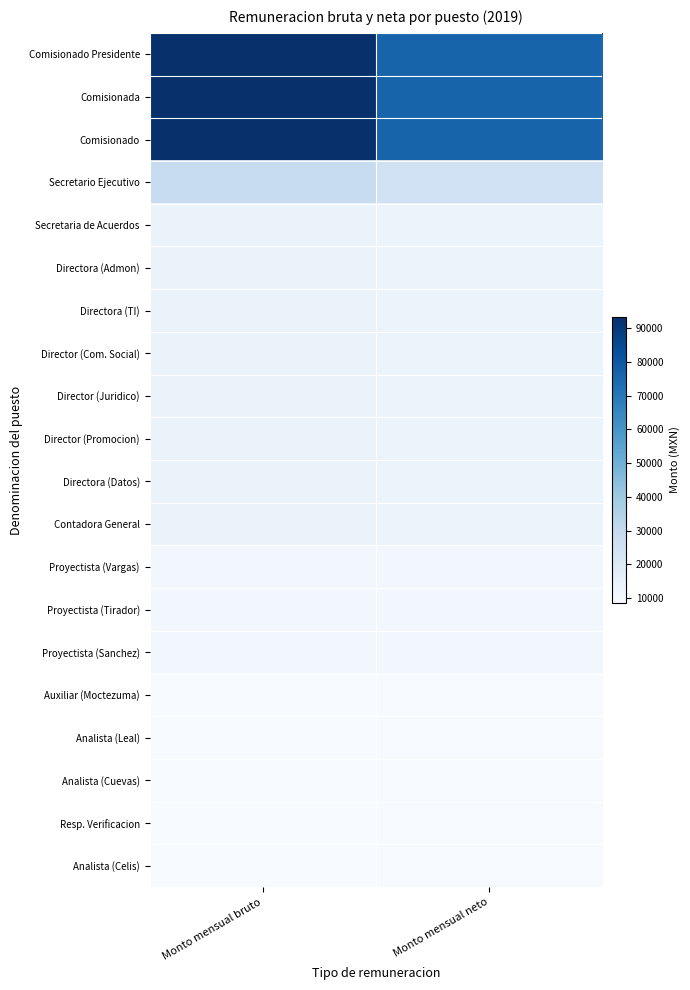

Reading left to right, transcribe all the data shown in this chart.

Comisionado Presidente: Monto mensual bruto=93349.8	Monto mensual neto=76411.2
Comisionada: Monto mensual bruto=93349.8	Monto mensual neto=76411.2
Comisionado: Monto mensual bruto=93349.8	Monto mensual neto=76411.2
Secretario Ejecutivo: Monto mensual bruto=28983.0	Monto mensual neto=25483.9
Secretaria de Acuerdos: Monto mensual bruto=13874.7	Monto mensual neto=13534.7
Directora (Admon): Monto mensual bruto=13874.7	Monto mensual neto=13534.7
Directora (TI): Monto mensual bruto=13874.7	Monto mensual neto=13534.7
Director (Com. Social): Monto mensual bruto=13874.7	Monto mensual neto=13534.7
Director (Juridico): Monto mensual bruto=13874.7	Monto mensual neto=13534.7
Director (Promocion): Monto mensual bruto=13874.7	Monto mensual neto=13534.7
Directora (Datos): Monto mensual bruto=13874.7	Monto mensual neto=13534.7
Contadora General: Monto mensual bruto=13874.7	Monto mensual neto=13534.7
Proyectista (Vargas): Monto mensual bruto=10922.7	Monto mensual neto=11090.9
Proyectista (Tirador): Monto mensual bruto=10922.7	Monto mensual neto=11090.9
Proyectista (Sanchez): Monto mensual bruto=10922.7	Monto mensual neto=11090.9
Auxiliar (Moctezuma): Monto mensual bruto=8542.8	Monto mensual neto=9003.8
Analista (Leal): Monto mensual bruto=8542.8	Monto mensual neto=9003.8
Analista (Cuevas): Monto mensual bruto=8542.8	Monto mensual neto=9003.8
Resp. Verificacion: Monto mensual bruto=8542.8	Monto mensual neto=9003.8
Analista (Celis): Monto mensual bruto=8542.8	Monto mensual neto=9003.8